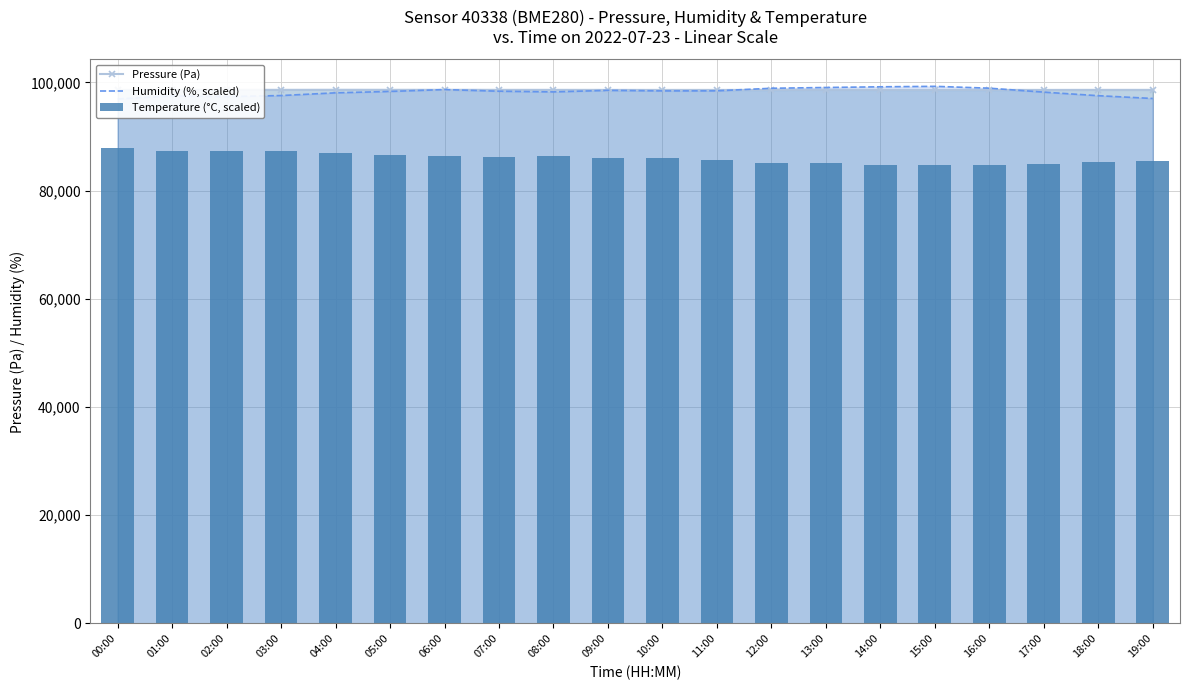

True or false: Pressure (Pa) has a value of 98615.9 at 05:00.

True